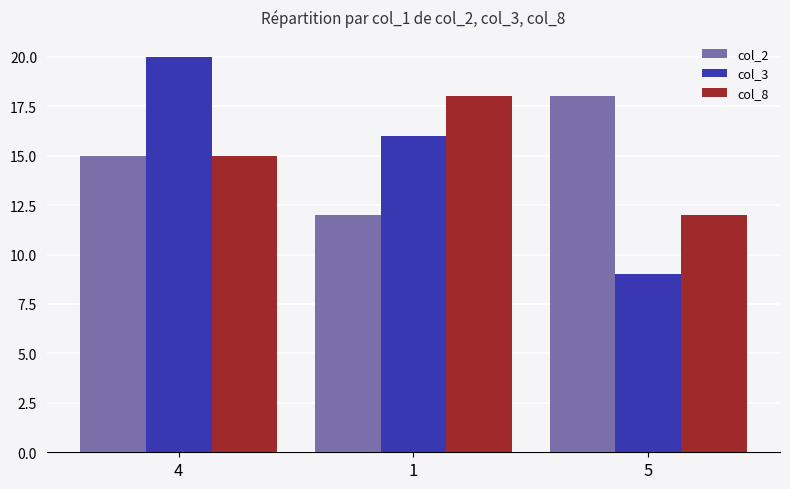

Between 1 and 5, which series saw the biggest shift?

col_3